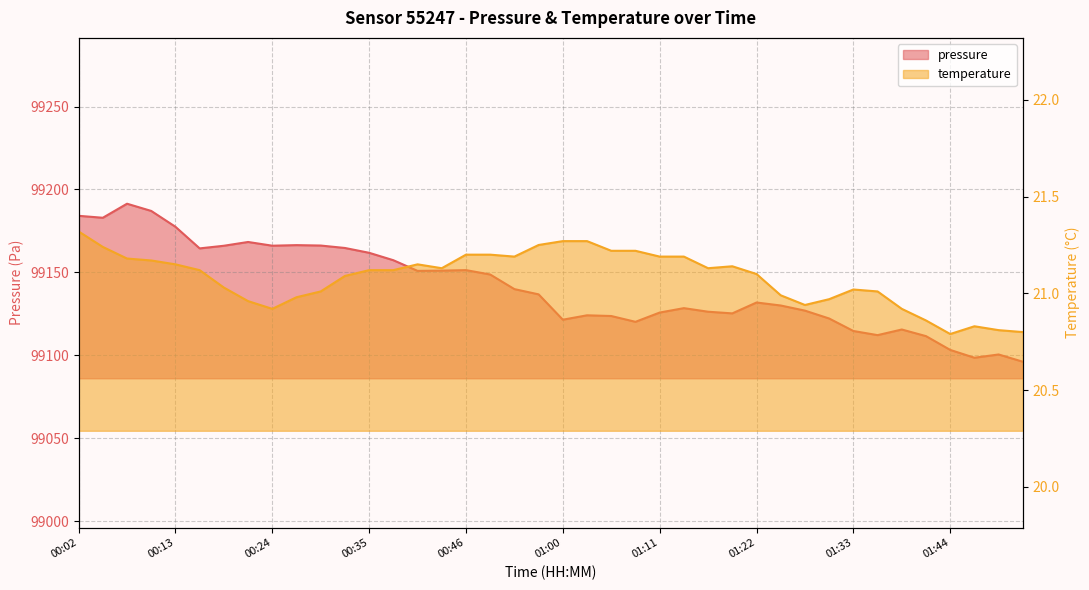

How many interior local peaks does the temperature series have?

4